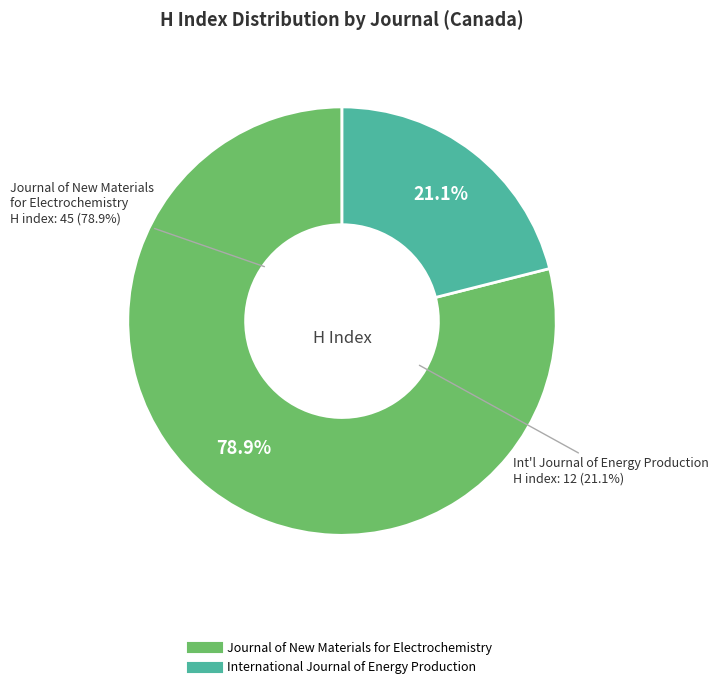

Which category accounts for the majority?

Journal of New Materials for Electrochemistry